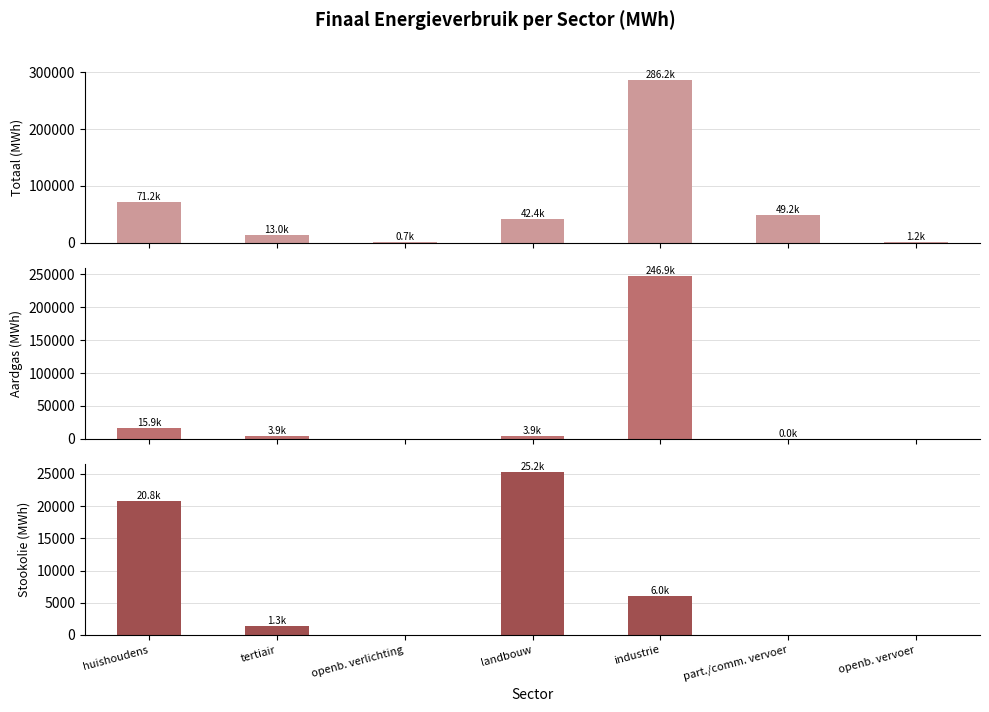

What is the highest value of the Totaal (MWh) series?

286193.4